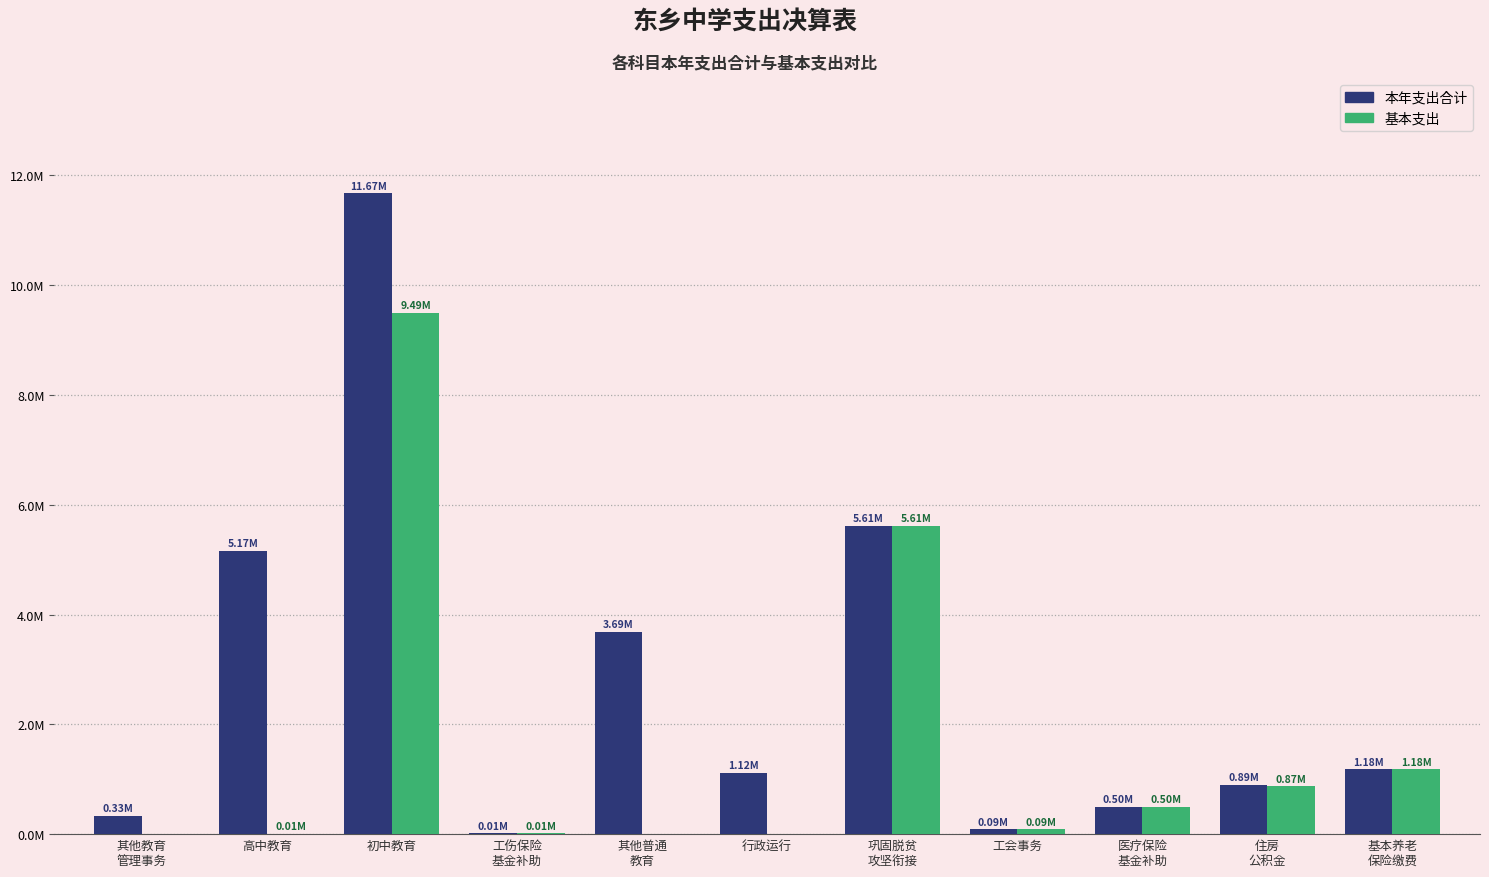

At which label does 本年支出合计 first exceed 1115067?

高中教育